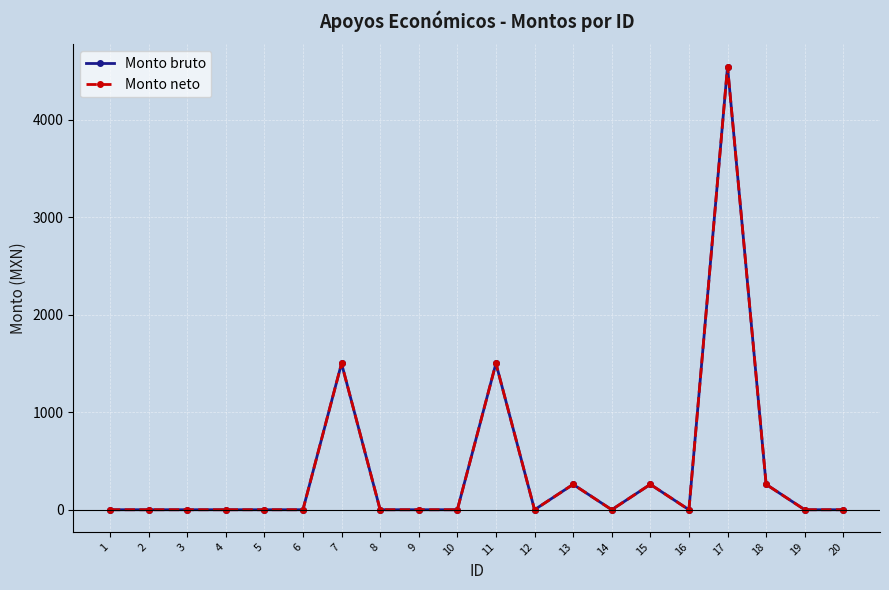

At how many categories does at least one series exceed 3400?

1